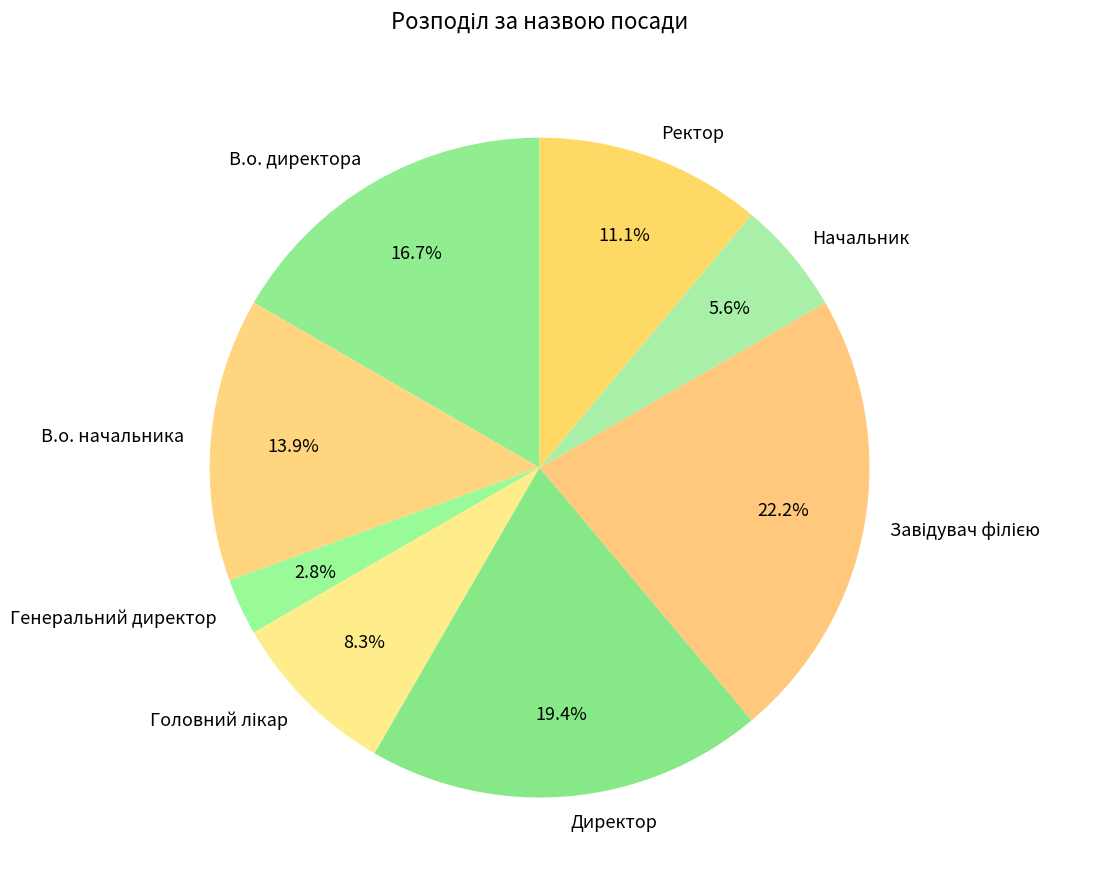

Is there a majority slice in this chart?

No